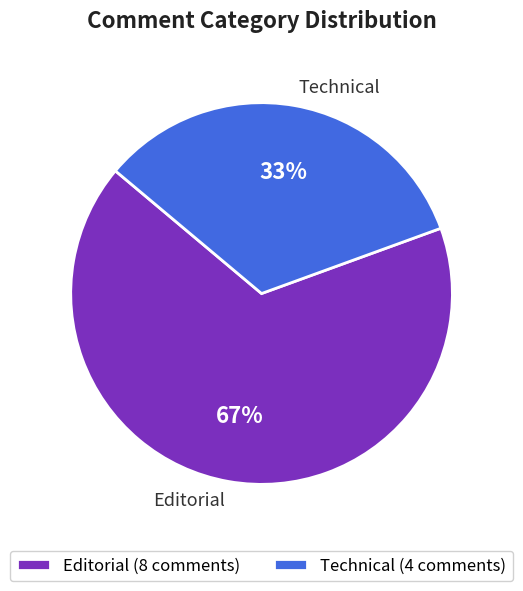

Which category has the smallest portion of the pie?

Technical